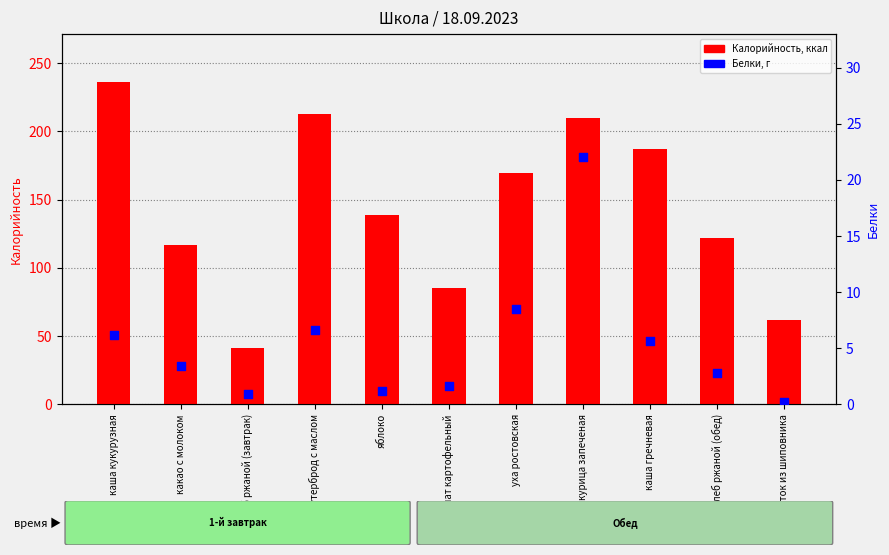

Which series contains the lowest Y value?

Белки